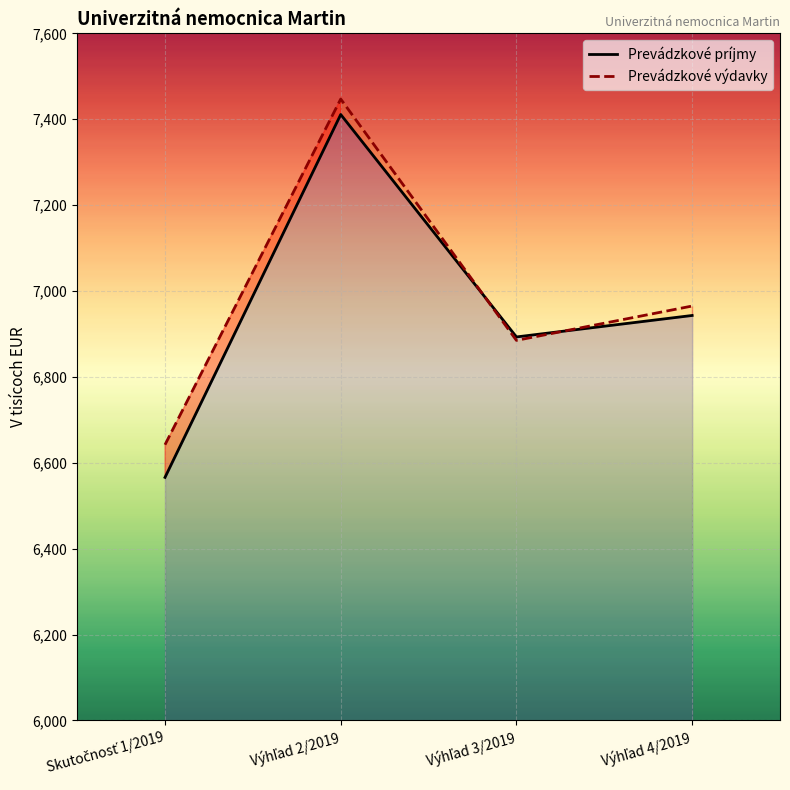

Reading left to right, list all the values displayed in this chart.

Prevádzkové príjmy: Skutočnosť 1/2019=6566	Výhľad 2/2019=7411	Výhľad 3/2019=6893	Výhľad 4/2019=6943
Prevádzkové výdavky: Skutočnosť 1/2019=6642	Výhľad 2/2019=7447	Výhľad 3/2019=6885	Výhľad 4/2019=6965